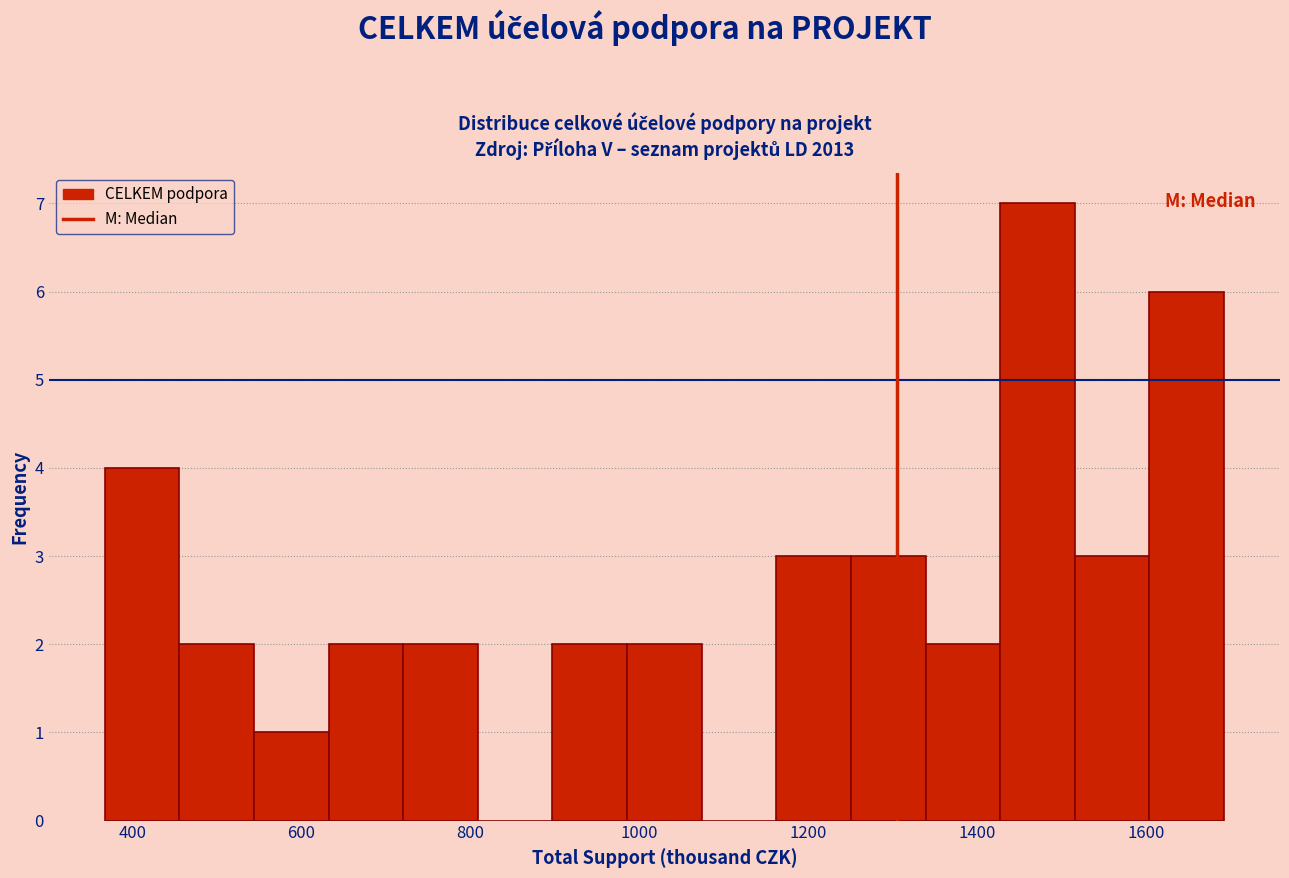

Reading left to right, transcribe this chart: for each bar, give the range it covers on the x-axis and its height. Neither the bar edges nor the heights are printed on the chart, so give them approximately, as read against the axes.

360 to 460: 4
460 to 540: 2
540 to 640: 1
640 to 720: 2
720 to 800: 2
800 to 900: 0
900 to 980: 2
980 to 1080: 2
1080 to 1160: 0
1160 to 1260: 3
1260 to 1340: 3
1340 to 1420: 2
1420 to 1520: 7
1520 to 1600: 3
1600 to 1700: 6